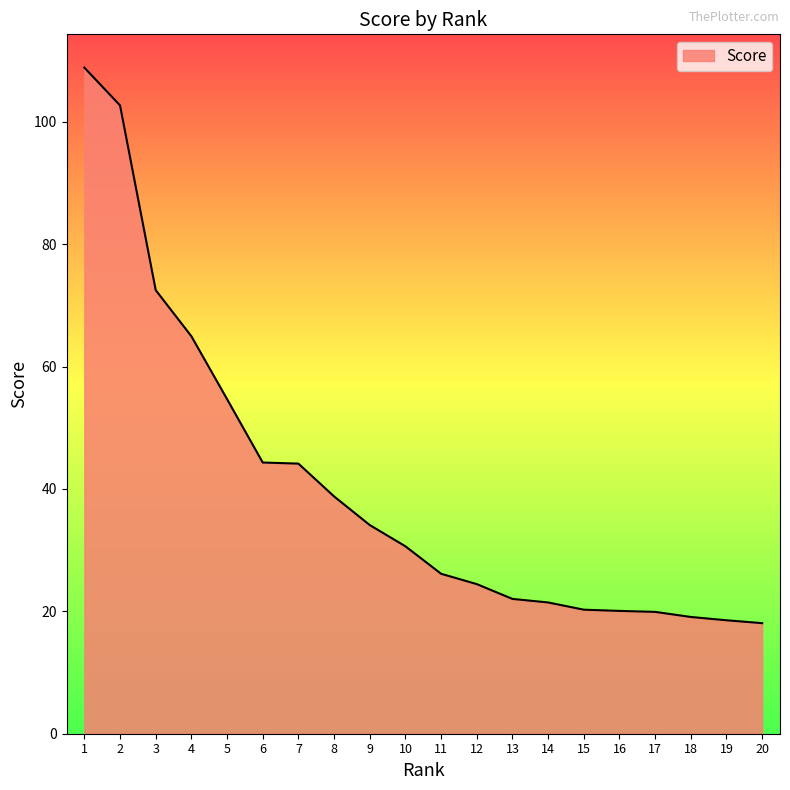

What is the difference between the maximum and minimum values?

90.8